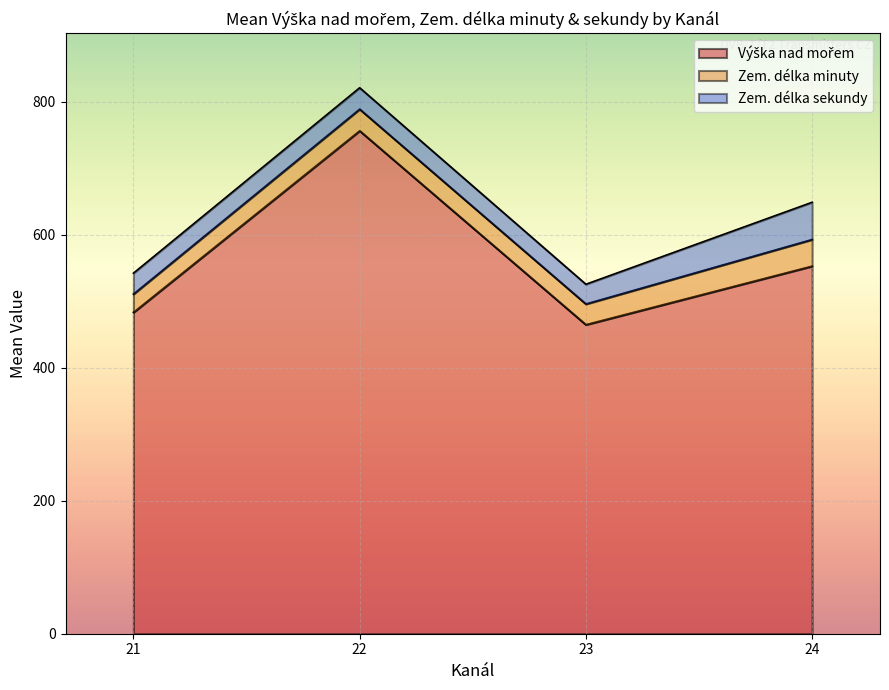

What are all the series names shown in the legend?

Výška nad mořem, Zem. délka minuty, Zem. délka sekundy